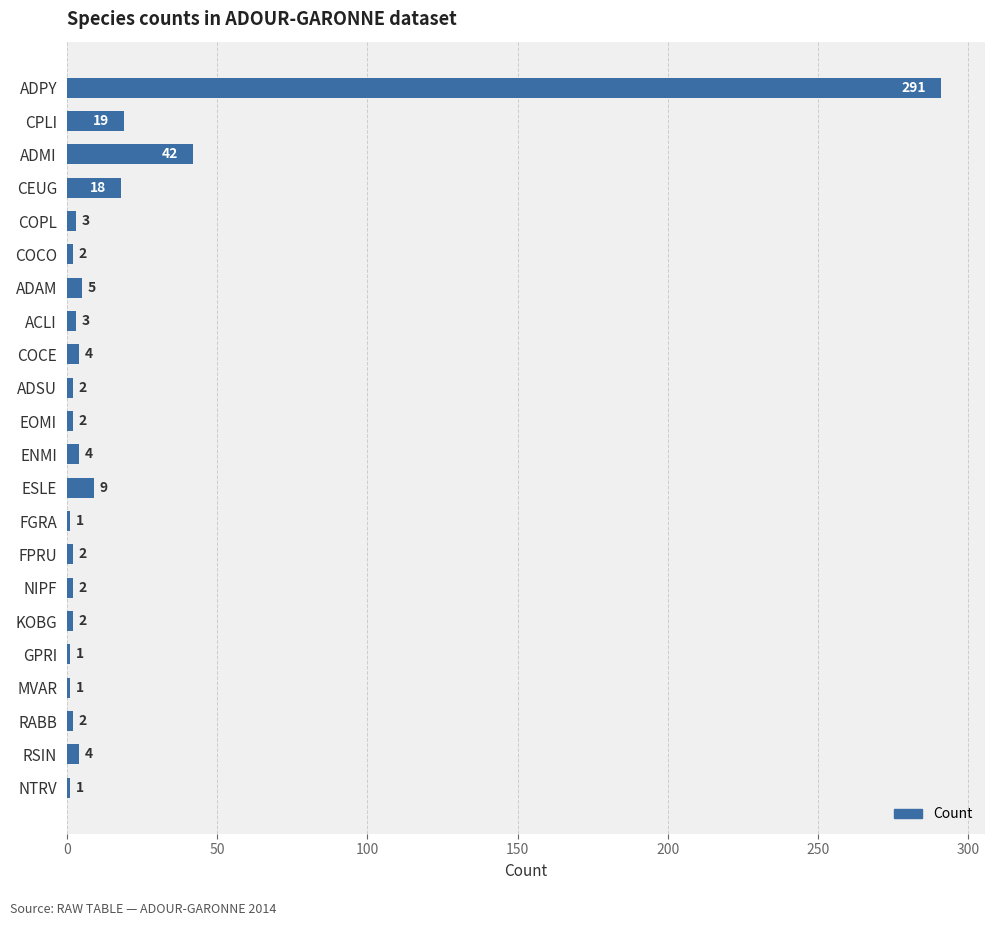

What is the difference between the maximum and second lowest values?

290